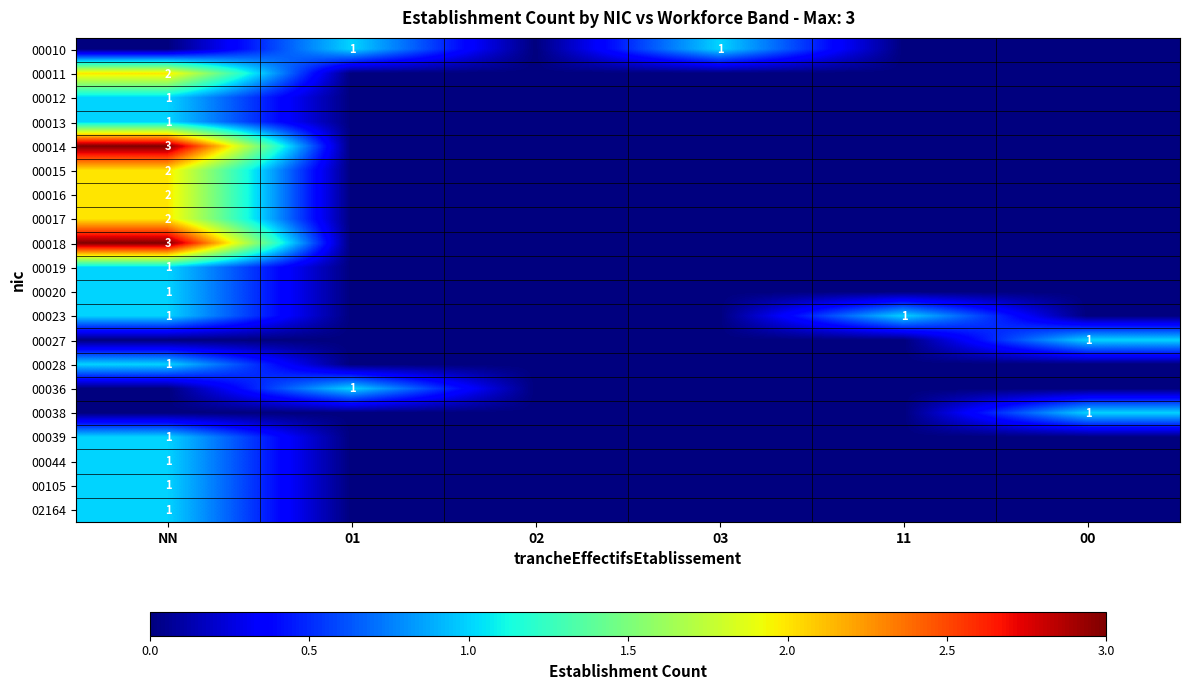

The value of 00105 at NN is 0. True or false?

False